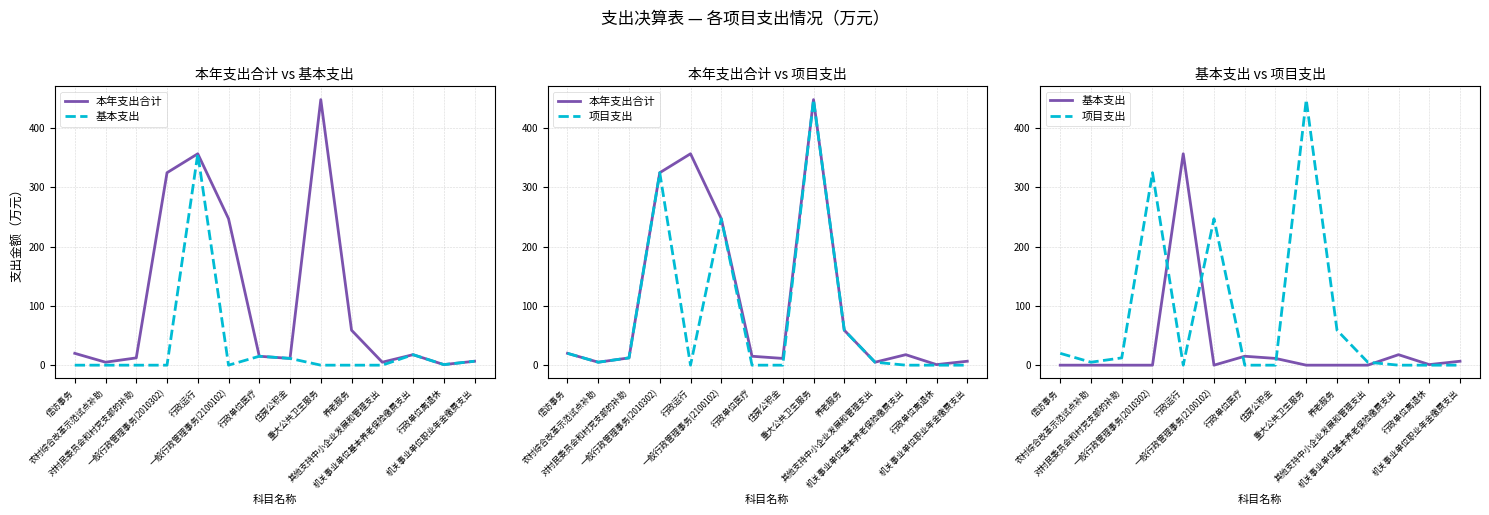

Which series has the largest range (max minus min)?

项目支出